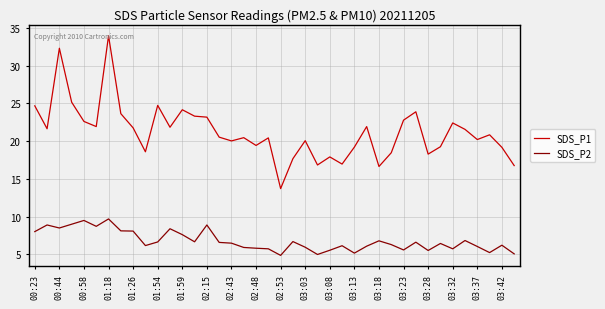

True or false: SDS_P1 and SDS_P2 intersect in this chart.

False